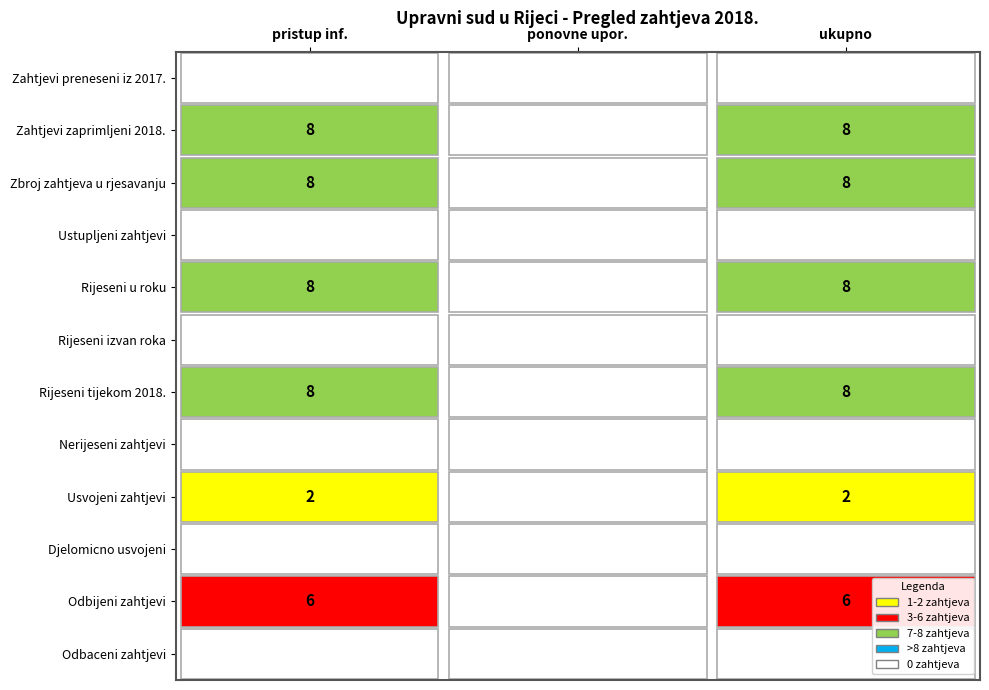

Reading right to left, transcribe all the data shown in this chart.

Zahtjevi preneseni iz 2017. godine: 0	0	0
Zahtjevi zaprimljeni u 2018. godini: 8	0	8
Zbroj zahtjeva koji su bili na rjesavanju: 8	0	8
Ustupljeni zahtjevi: 0	0	0
Zahtjevi rijeseni u roku: 8	0	8
Zahtjevi rijeseni izvan roka: 0	0	0
Zahtjevi rijeseni tijekom 2018. godine: 8	0	8
Nerijeseni zahtjevi: 0	0	0
Usvojeni zahtjevi: 2	0	2
Djelomicno usvojeni: 0	0	0
Odbijeni zahtjevi: 6	0	6
Odbaceni zahtjevi: 0	0	0